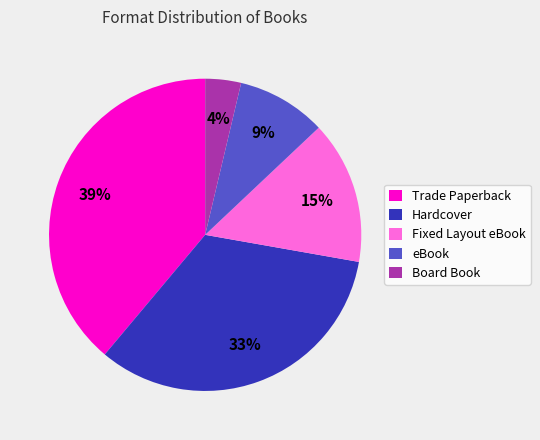

To the nearest percent, what percentage of the pie is Board Book?

4%